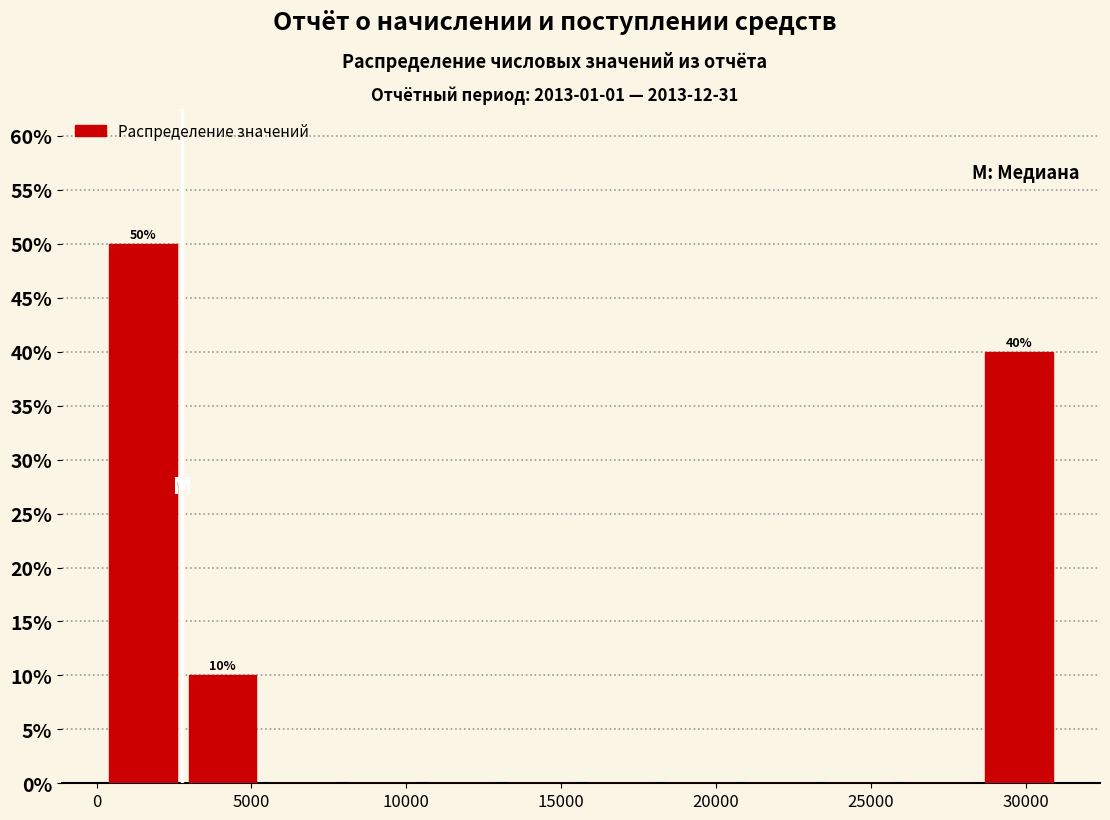

Over which range of the x-axis is the bar tallest?

0 to 3000